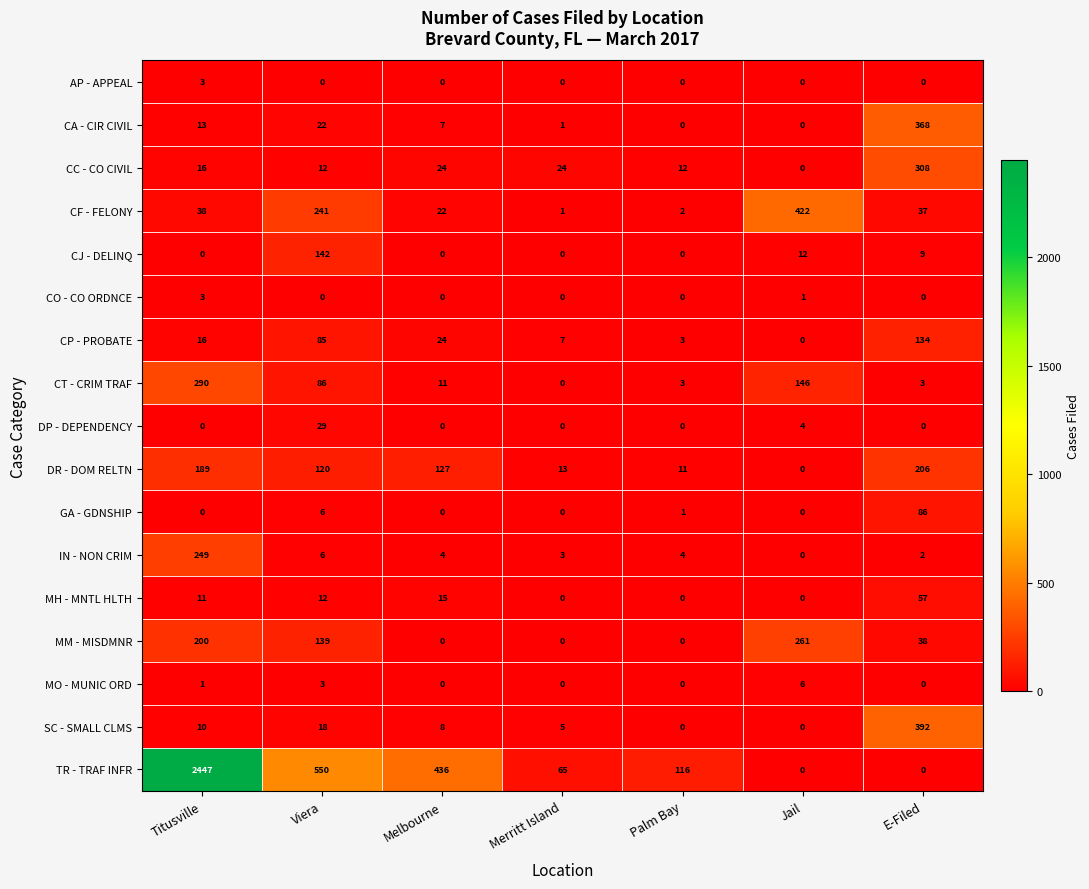

How many positive values does the CT - CRIM TRAF series have?

6